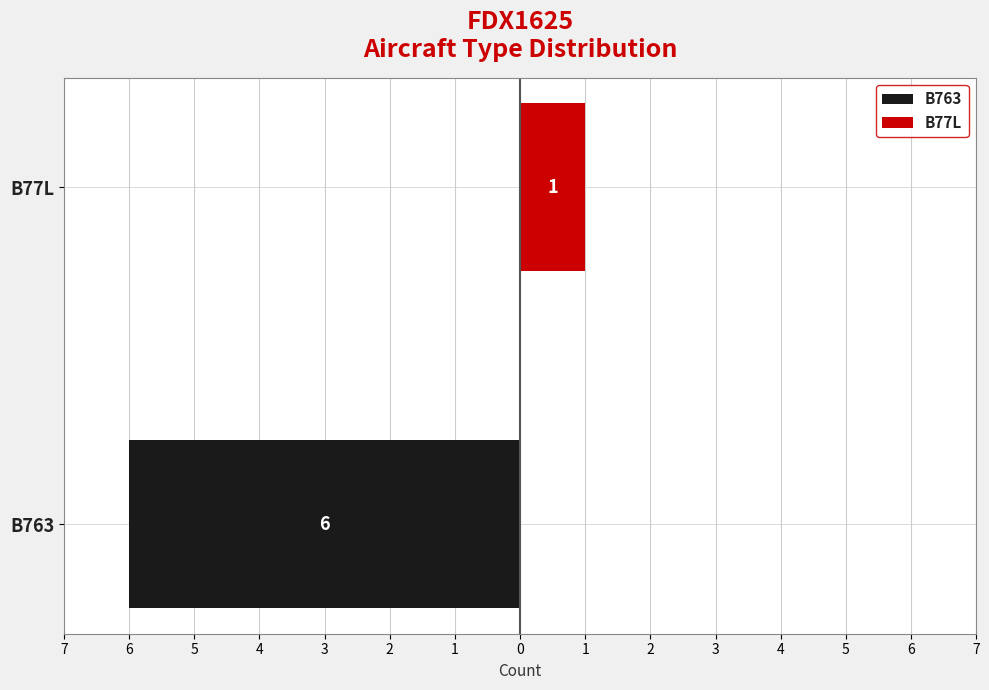

Reading left to right, extract all data points from this chart.

B763: -6	0
B77L: 0	1